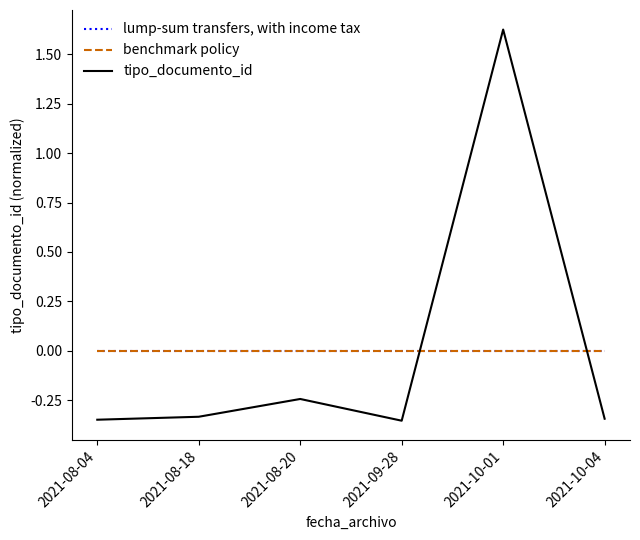

How many interior local peaks does the tipo_documento_id series have?

2